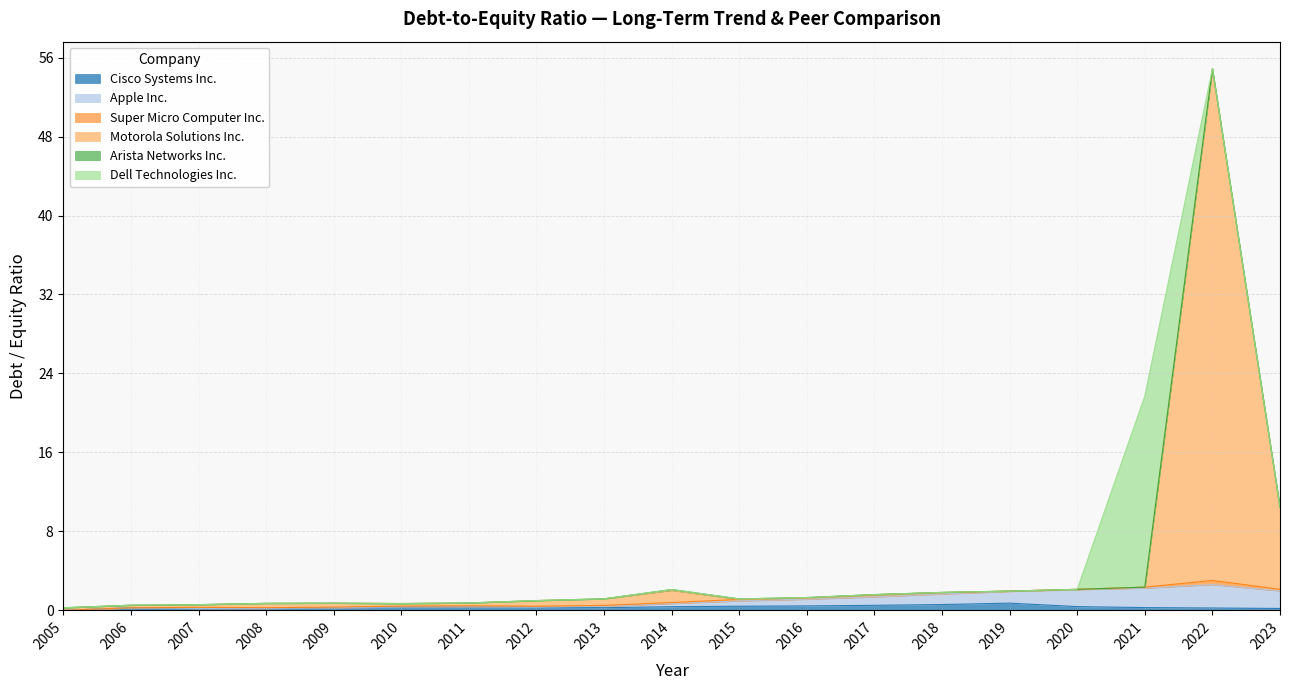

At which label does Cisco Systems Inc. reach its minimum?

2005